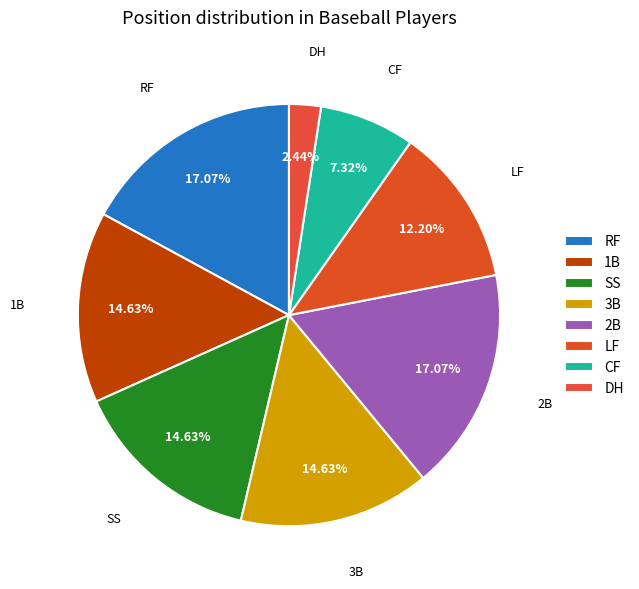

What percentage is the RF slice, to the nearest percent?

17%